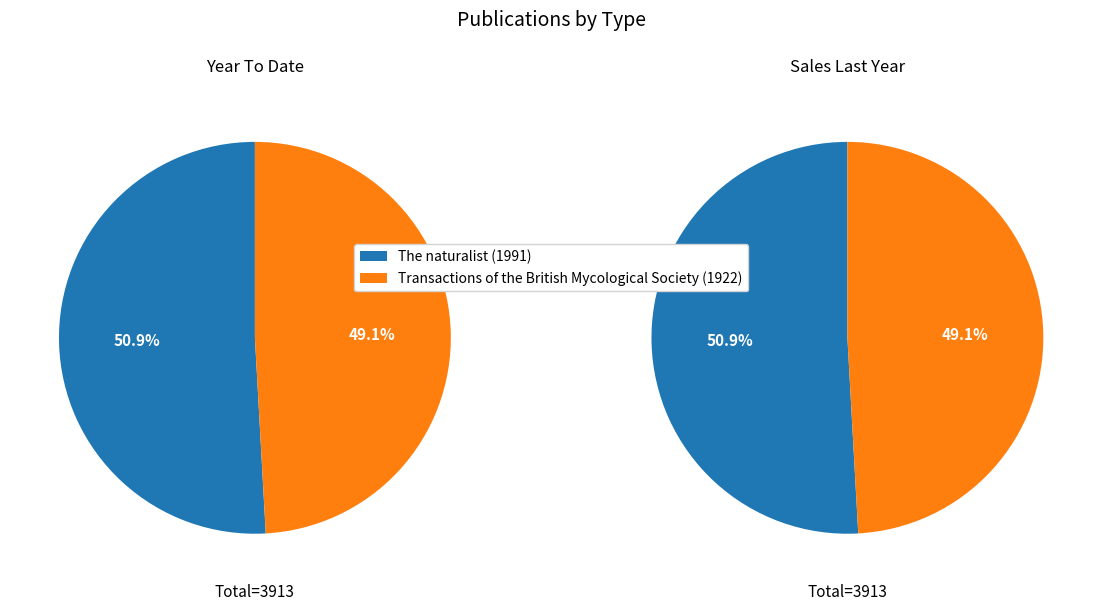

What is the change in value from The naturalist (1991) to Transactions of the British Mycological Society (1922)?

-69